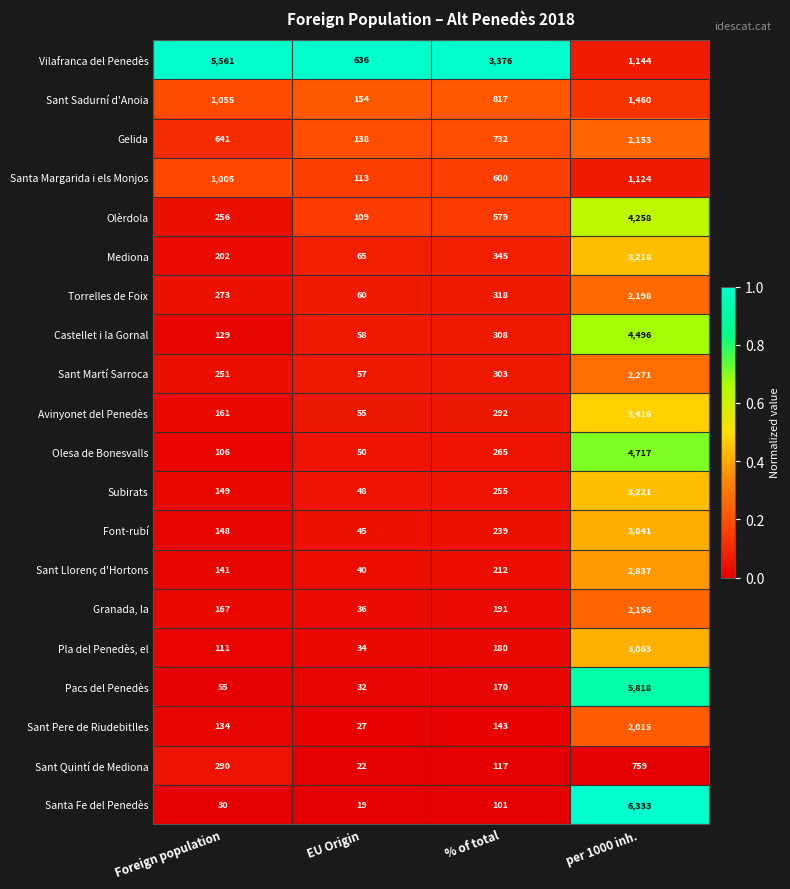

How many distinct data groups are displayed?

20